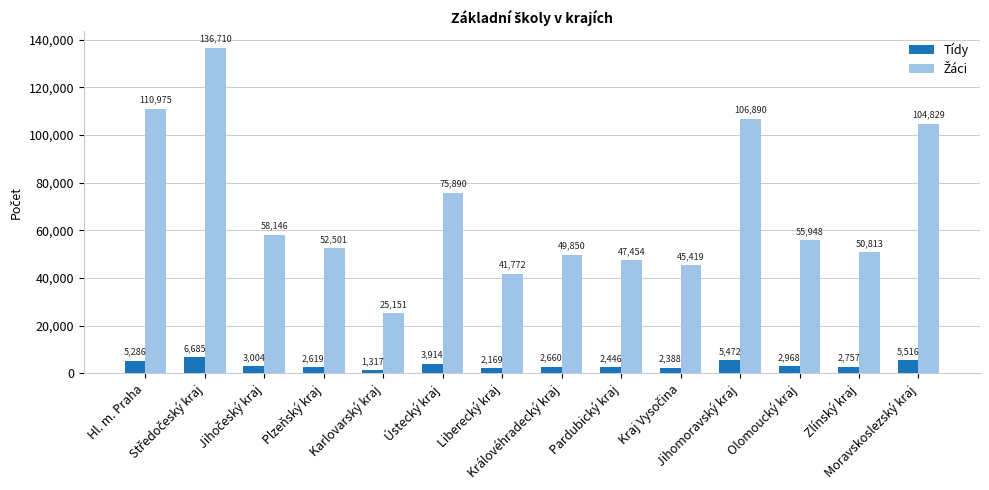

What is the maximum value shown in the chart?

136710